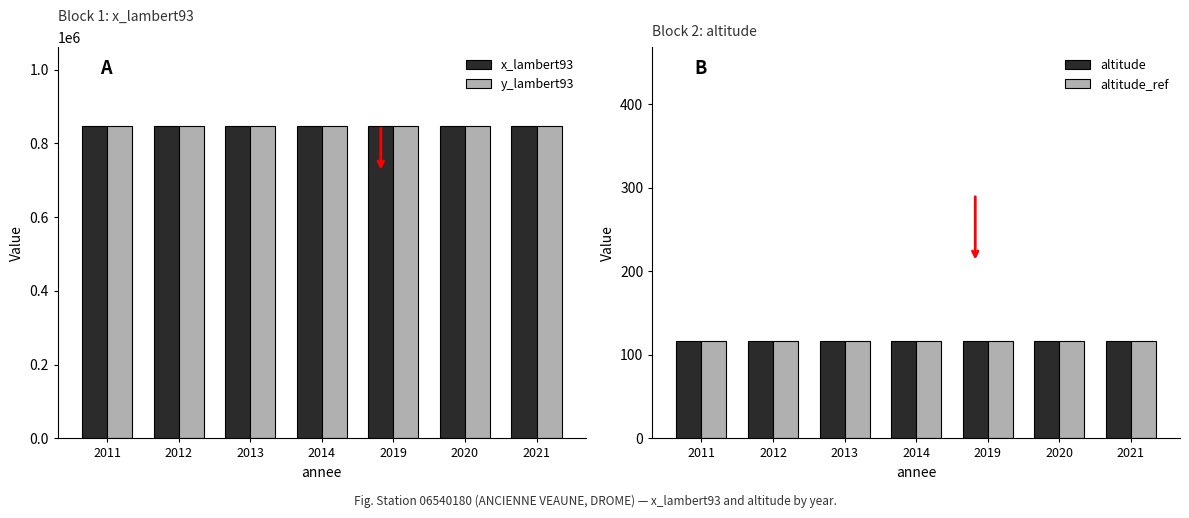

True or false: altitude_ref has a value of 117 at 2011.

True